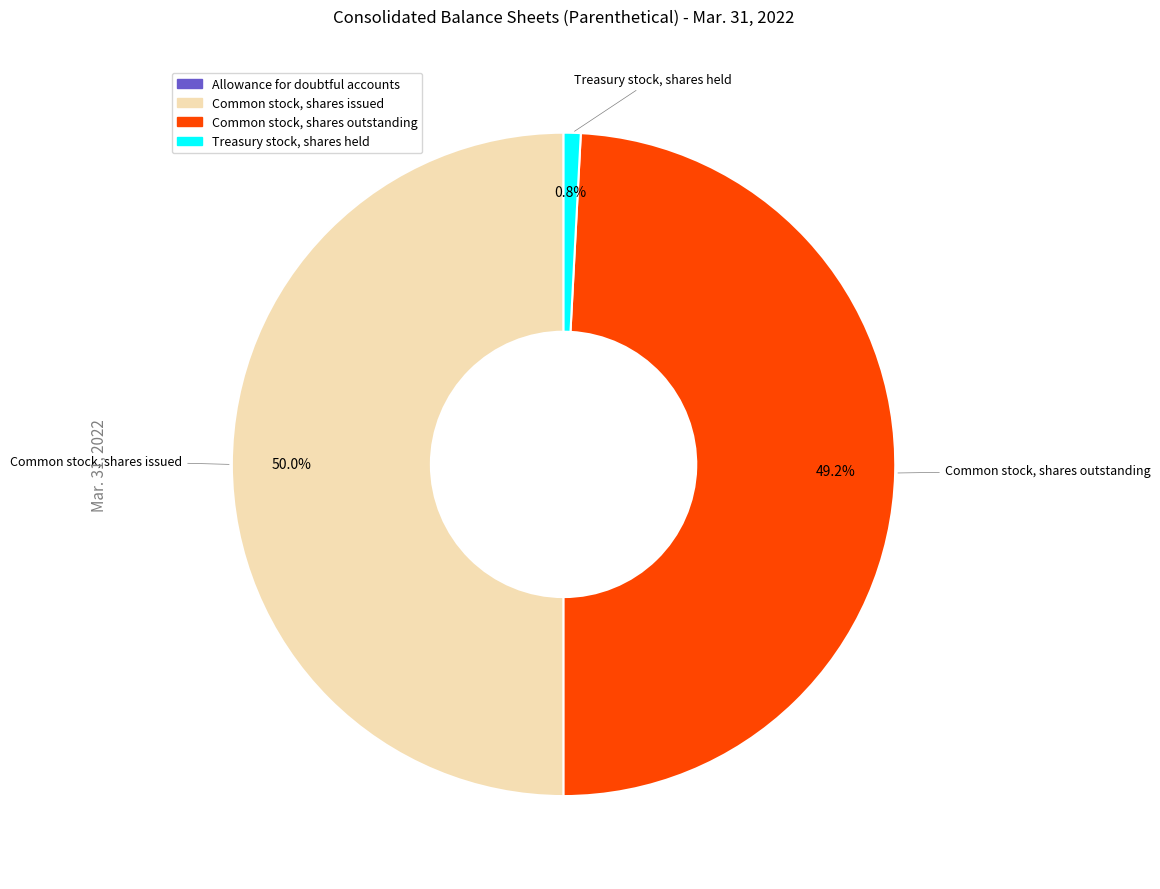

To the nearest percent, what percentage of the pie is Common stock, shares issued?

50%